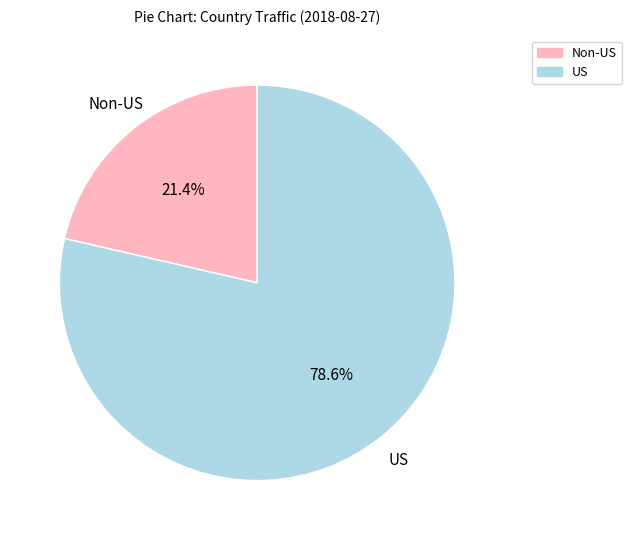

Does any single category account for the majority?

Yes